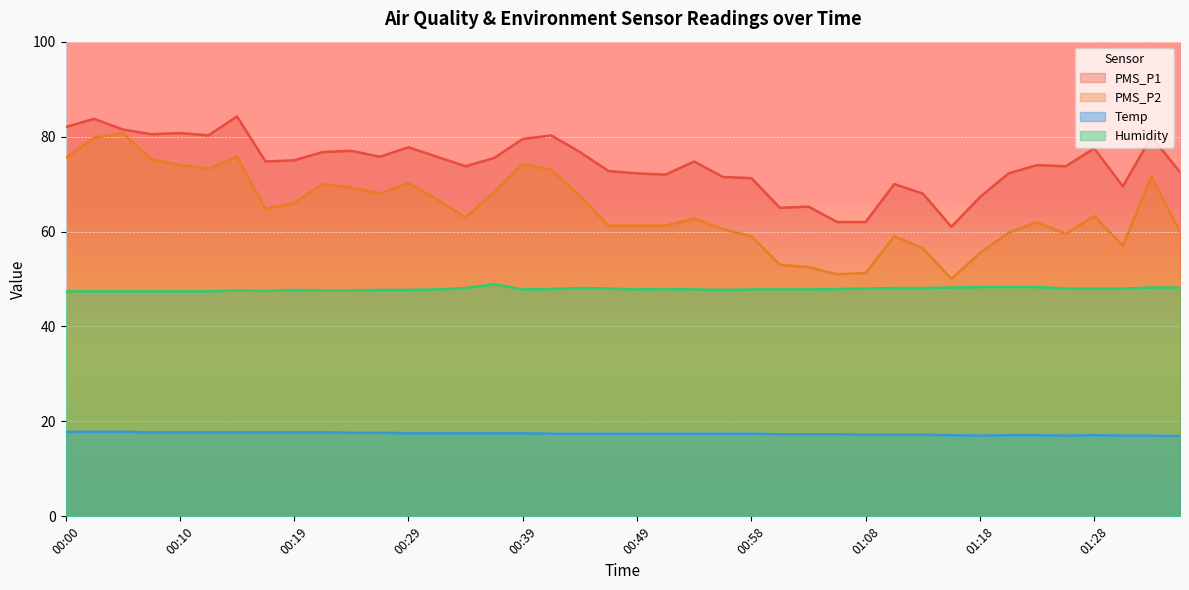

At which label is PMS_P2 closest to 65?

00:17